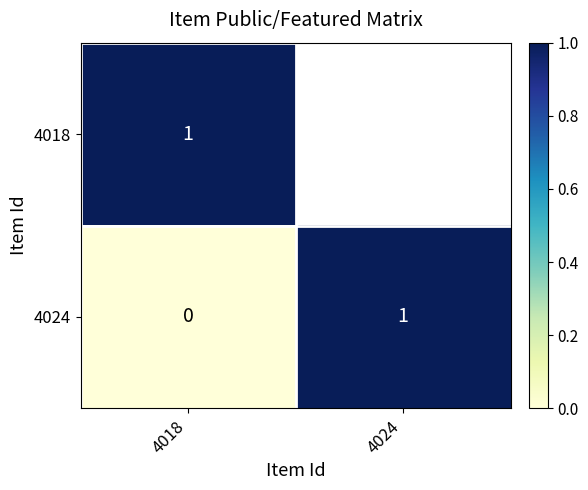

True or false: 4018 has a value of 1.7 at 4018.

False